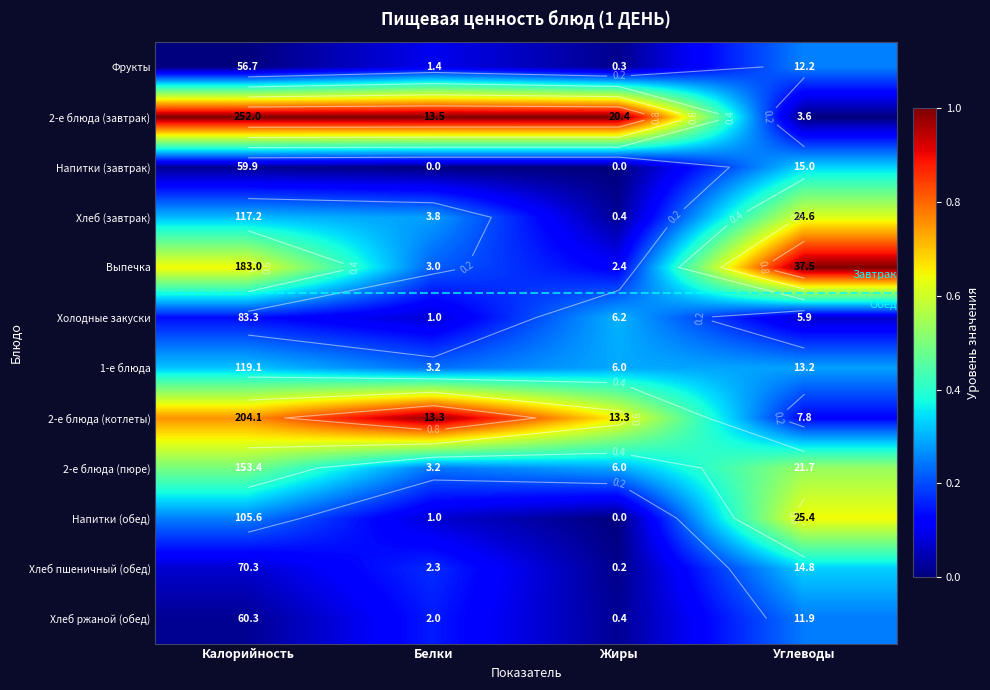

How many 2-е блюда (пюре) values are between 0 and 1?

4